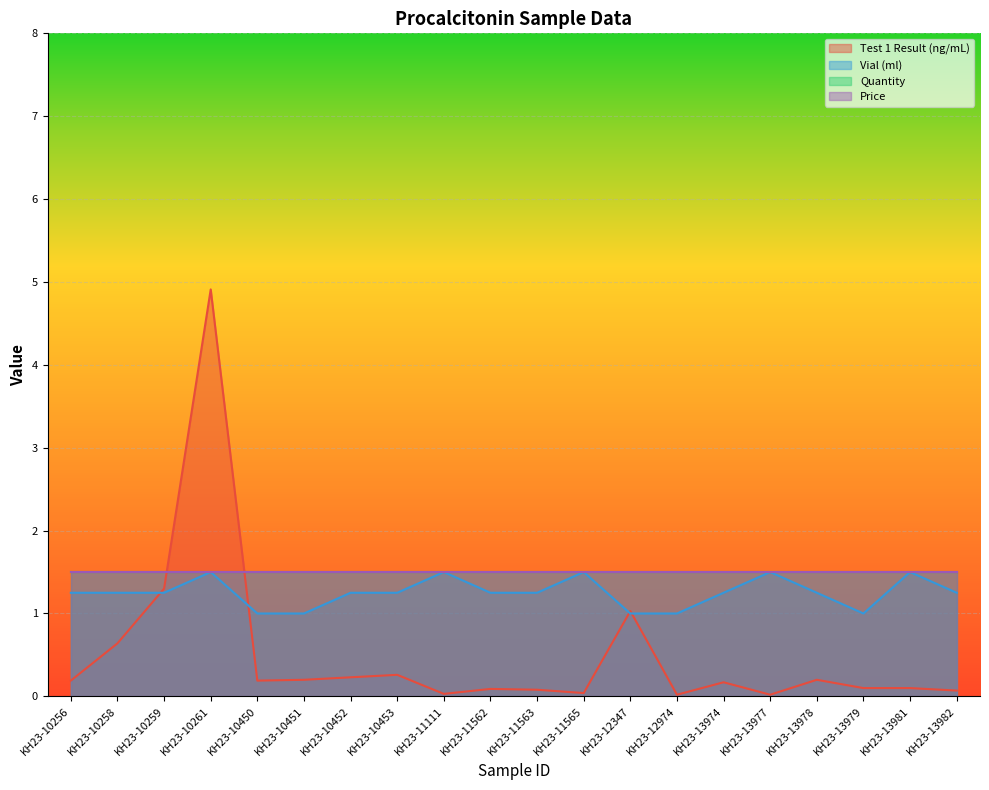

Where is the first local maximum for Test 1 Result (ng/mL)?

KH23-10261